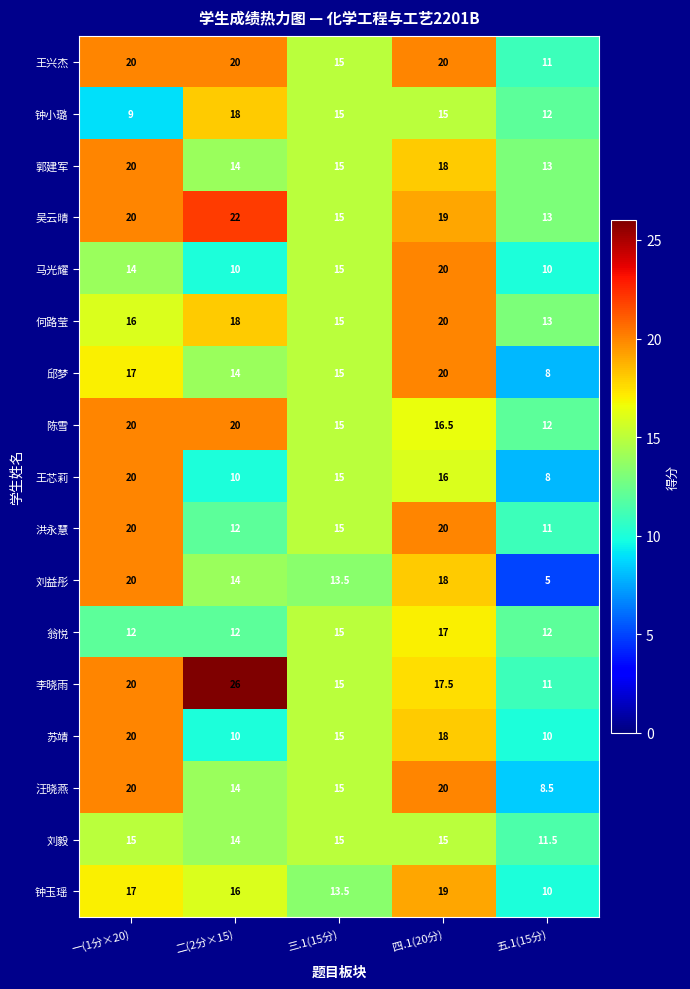

At how many categories does at least one series exceed 12?

5